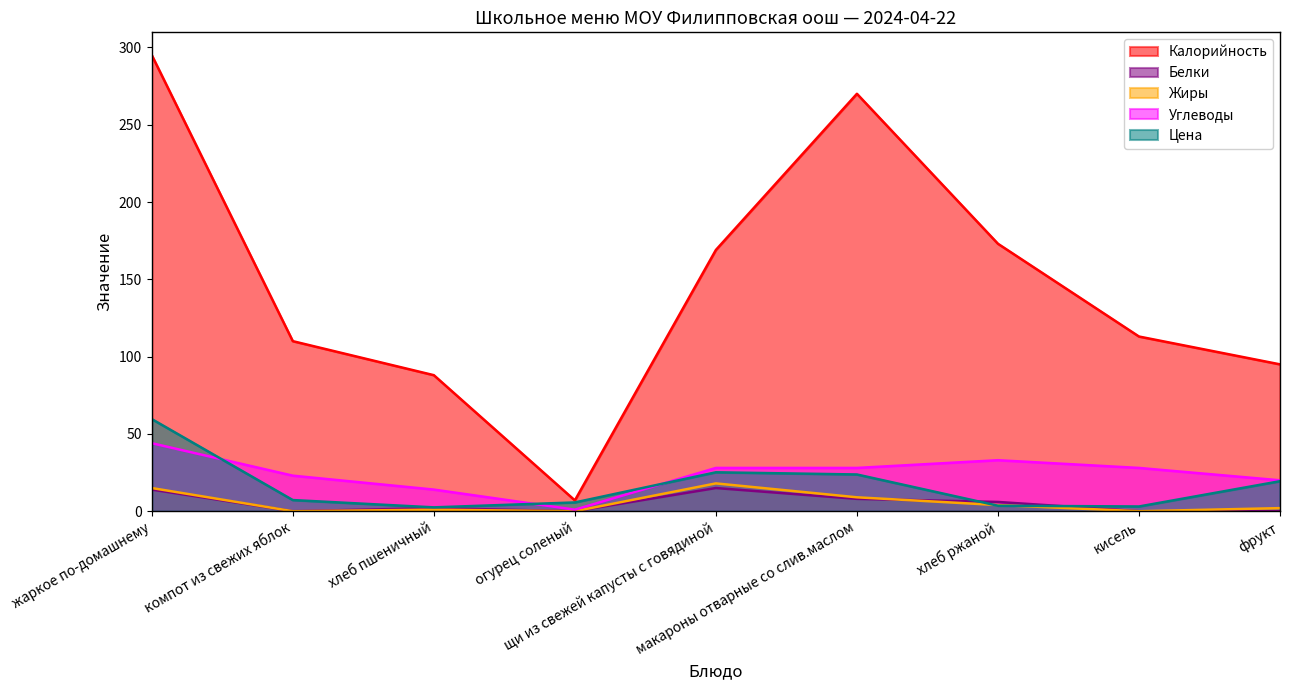

Between компот из свежих яблок and огурец соленый, which series saw the biggest shift?

Калорийность